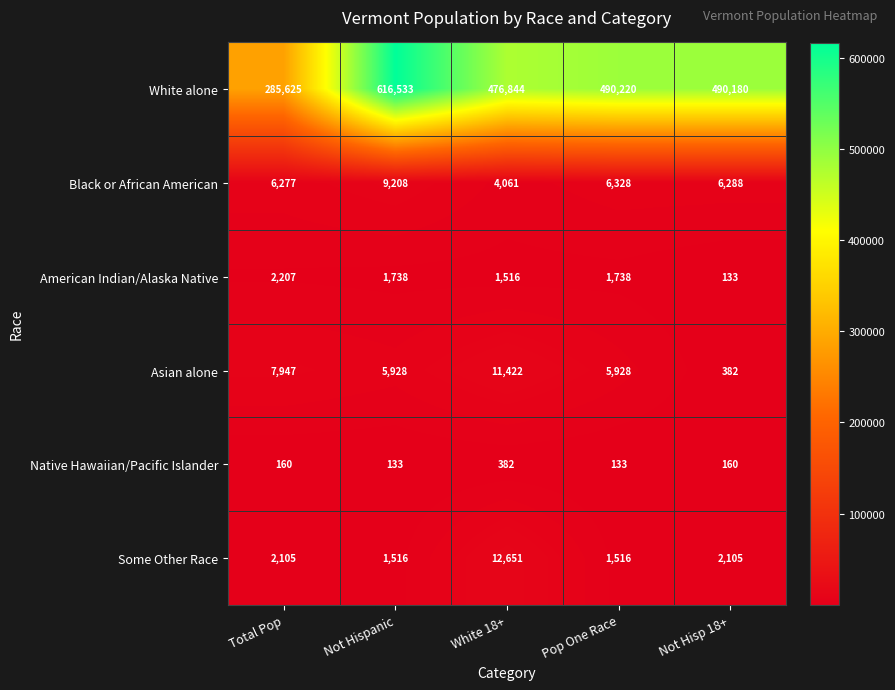

Reading left to right, extract all data points from this chart.

White alone: 285625	616533	476844	490220	490180
Black or African American: 6277	9208	4061	6328	6288
American Indian/Alaska Native: 2207	1738	1516	1738	133
Asian alone: 7947	5928	11422	5928	382
Native Hawaiian/Pacific Islander: 160	133	382	133	160
Some Other Race: 2105	1516	12651	1516	2105